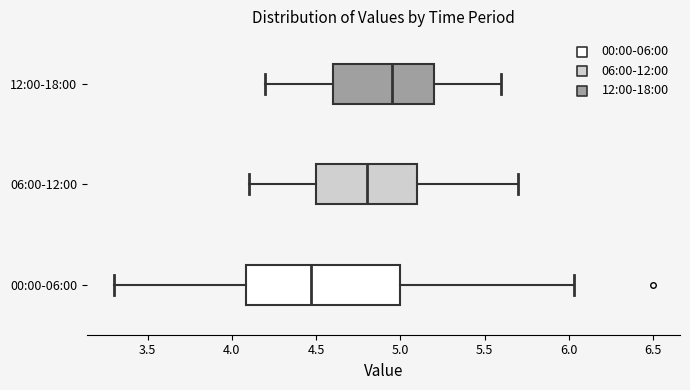

Reading bottom to top, read every box against the x-axis: the position of its median line, the range the box covers, and the ends of its whiskers. The values are not printed on the chart, so give them approximately, as read against the axis.

00:00-06:00: median 4.45, box 4.10 to 5.00, whiskers 3.30 to 6.05
06:00-12:00: median 4.80, box 4.50 to 5.10, whiskers 4.10 to 5.70
12:00-18:00: median 4.95, box 4.60 to 5.20, whiskers 4.20 to 5.60